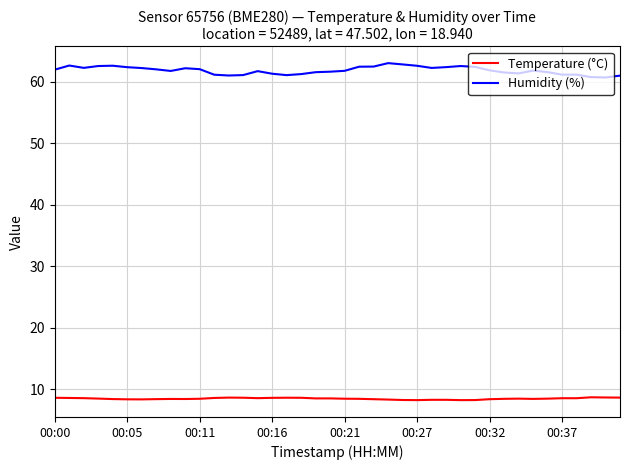

Which series has the largest total across all categories?

Humidity (%)